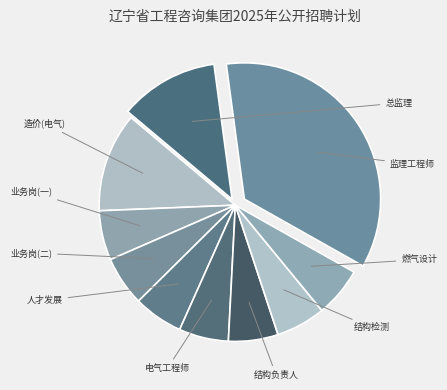

How many slices are in this pie chart?

10